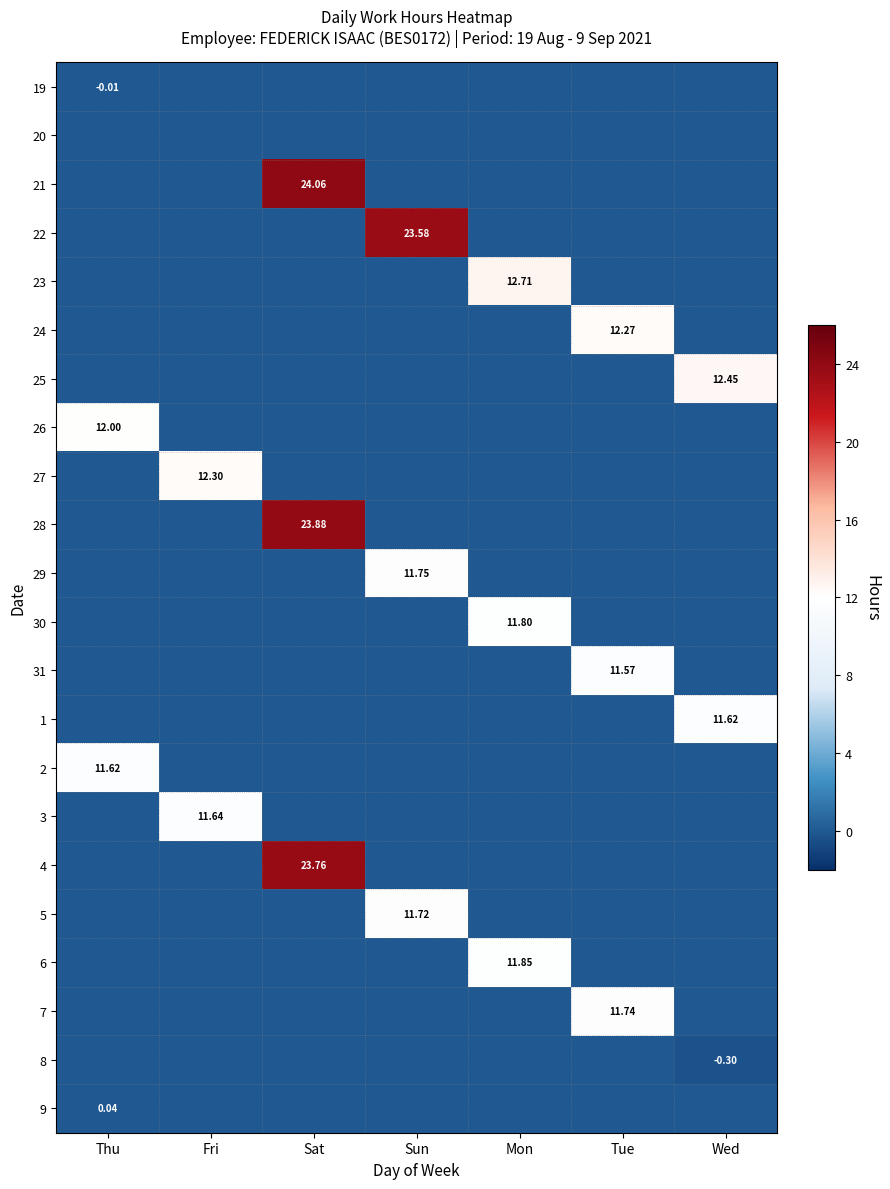

The 30 series shows -3.7 at Fri. True or false?

False